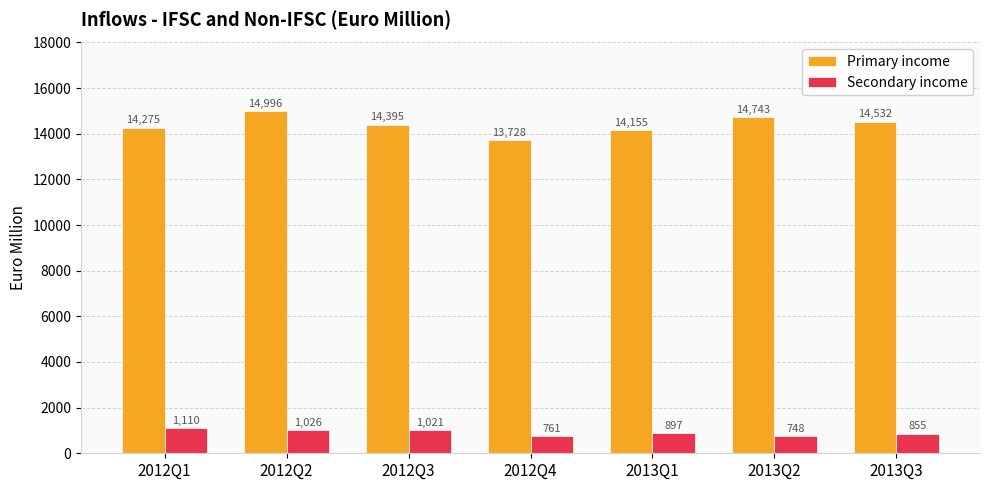

Reading left to right, extract all data points from this chart.

Primary income: 14275	14996	14395	13728	14155	14743	14532
Secondary income: 1110	1026	1021	761	897	748	855